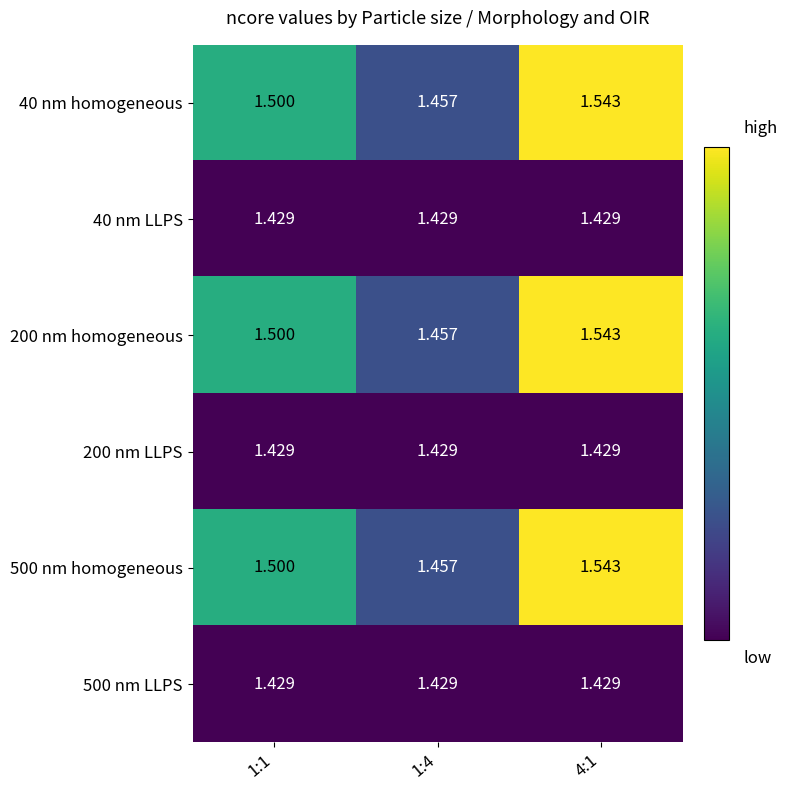

Is the value of 500 nm homogeneous at 4:1 greater than the value of 40 nm homogeneous at 1:1?

Yes